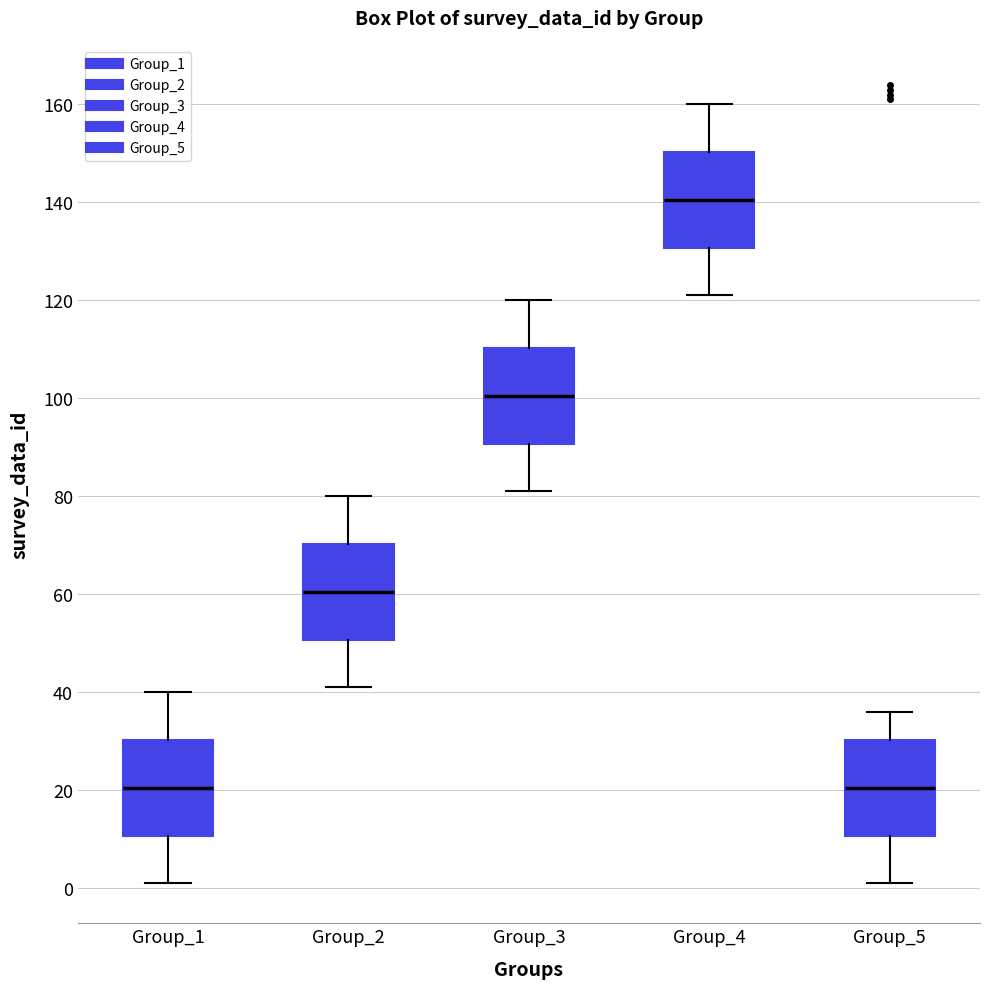

Reading left to right, transcribe this box plot: for each box, give where its median line is, the range the box spans, and where its two whiskers end, as read against the y-axis. The values are not printed on the chart, so give them approximately, as read against the axis.

Group_1: median 20, box 10 to 30, whiskers 2 to 40
Group_2: median 60, box 50 to 70, whiskers 42 to 80
Group_3: median 100, box 90 to 110, whiskers 82 to 120
Group_4: median 140, box 130 to 150, whiskers 122 to 160
Group_5: median 20, box 10 to 30, whiskers 2 to 36